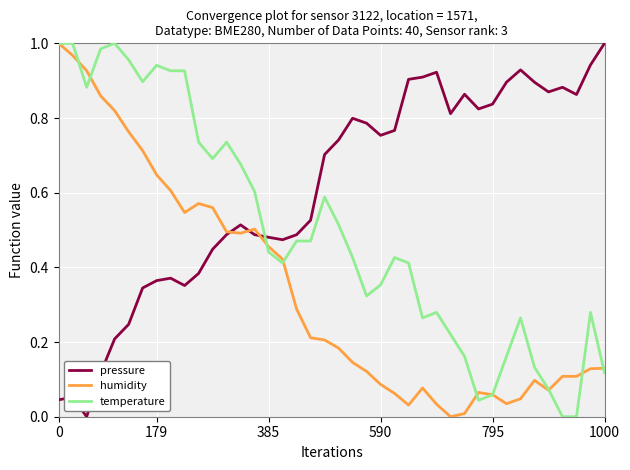

Which series has the largest total across all categories?

pressure